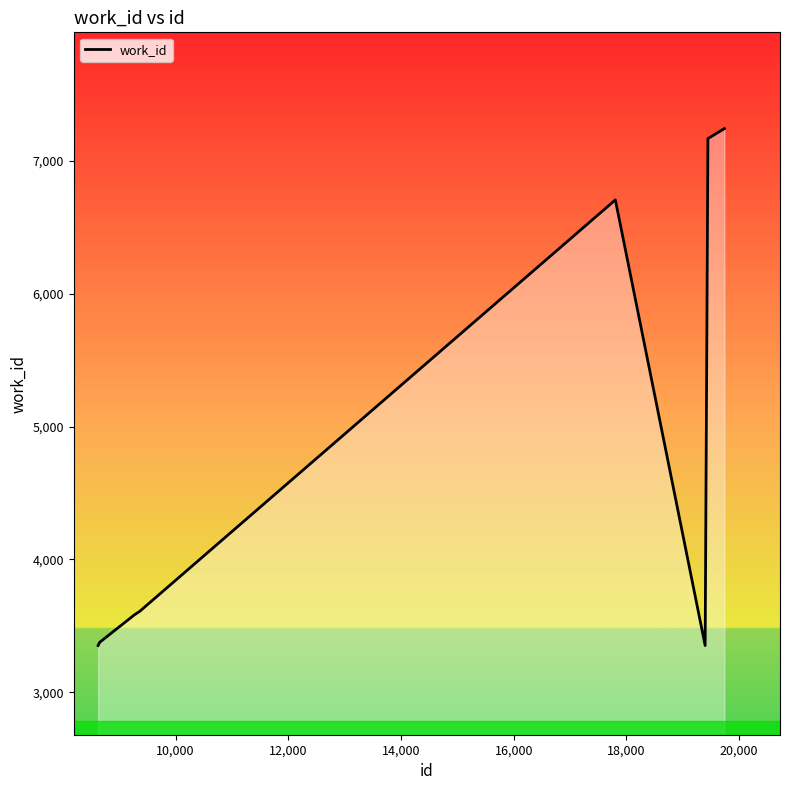

How many lines are shown in the chart?

1